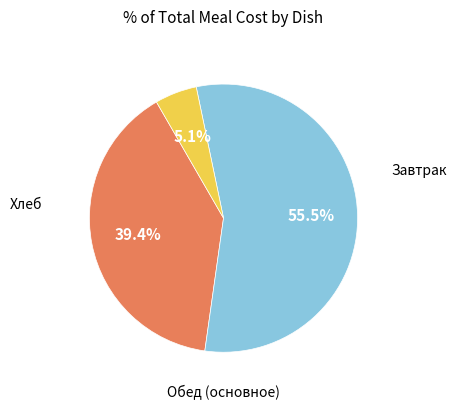

To the nearest percent, what is the difference between the largest and smallest slice percentages?

50%